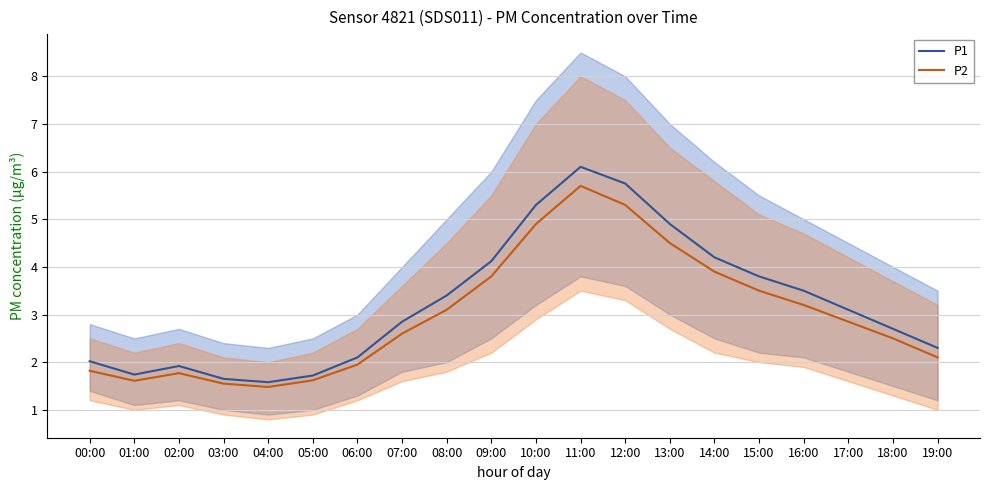

Where is P2 nearest to the value 3?

08:00